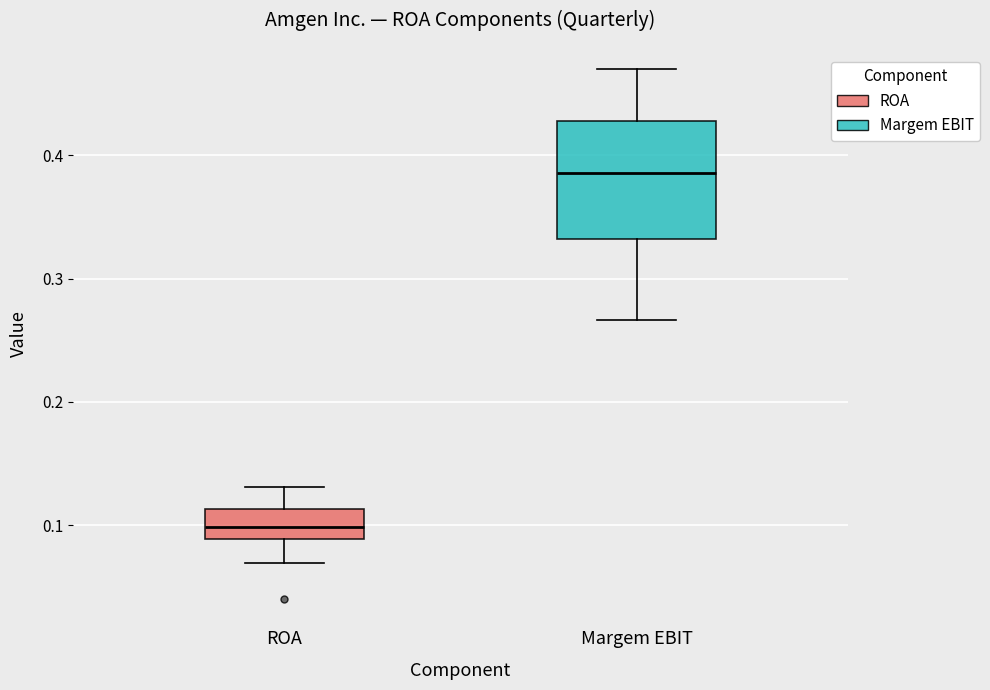

Reading left to right, read every box against the y-axis: the position of its median line, the range the box covers, and the ends of its whiskers. The values are not printed on the chart, so give them approximately, as read against the axis.

ROA: median 0.10, box 0.09 to 0.11, whiskers 0.07 to 0.13
Margem EBIT: median 0.39, box 0.33 to 0.43, whiskers 0.27 to 0.47